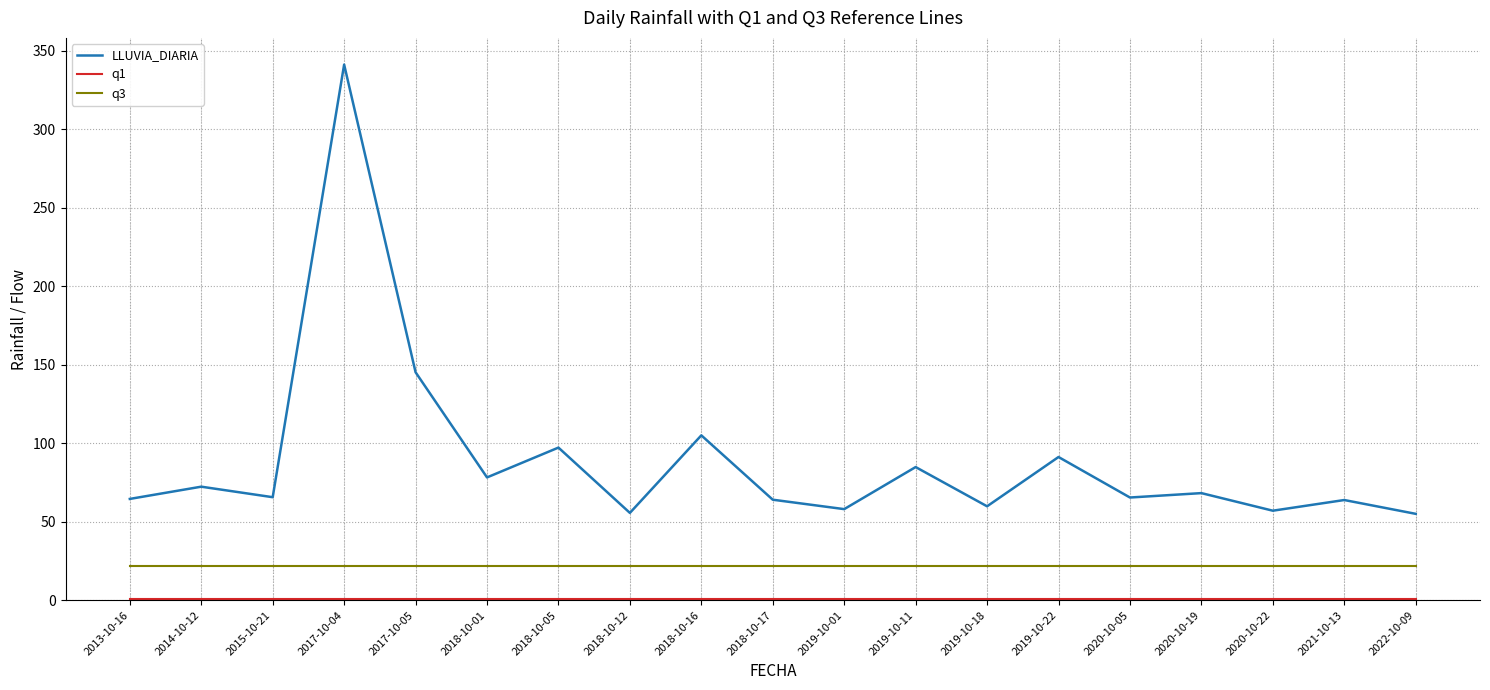

What is the difference between the maximum and minimum values in the LLUVIA_DIARIA series?

286.2